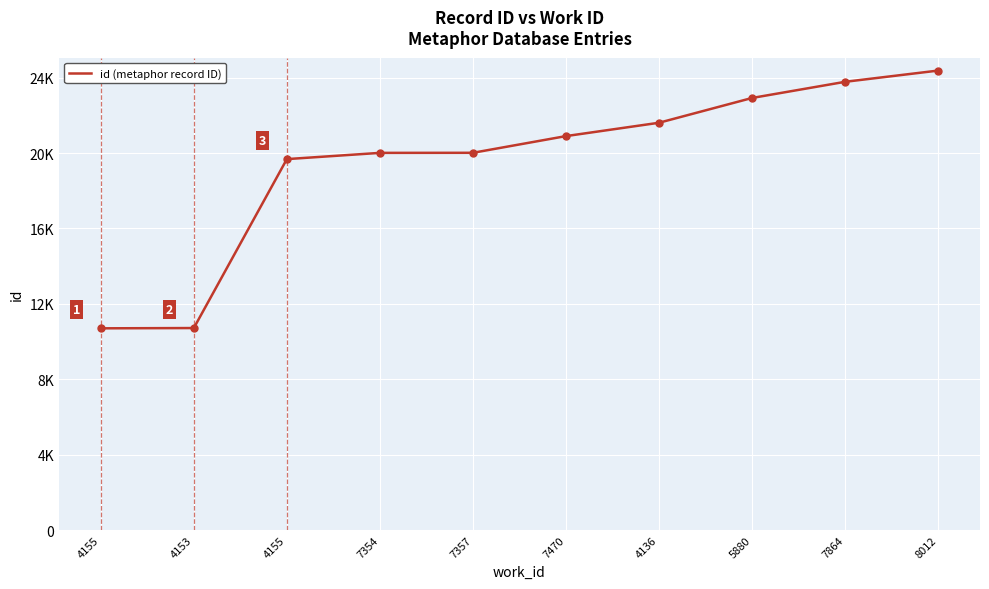

Does the chart display data point markers on the line(s)?

No